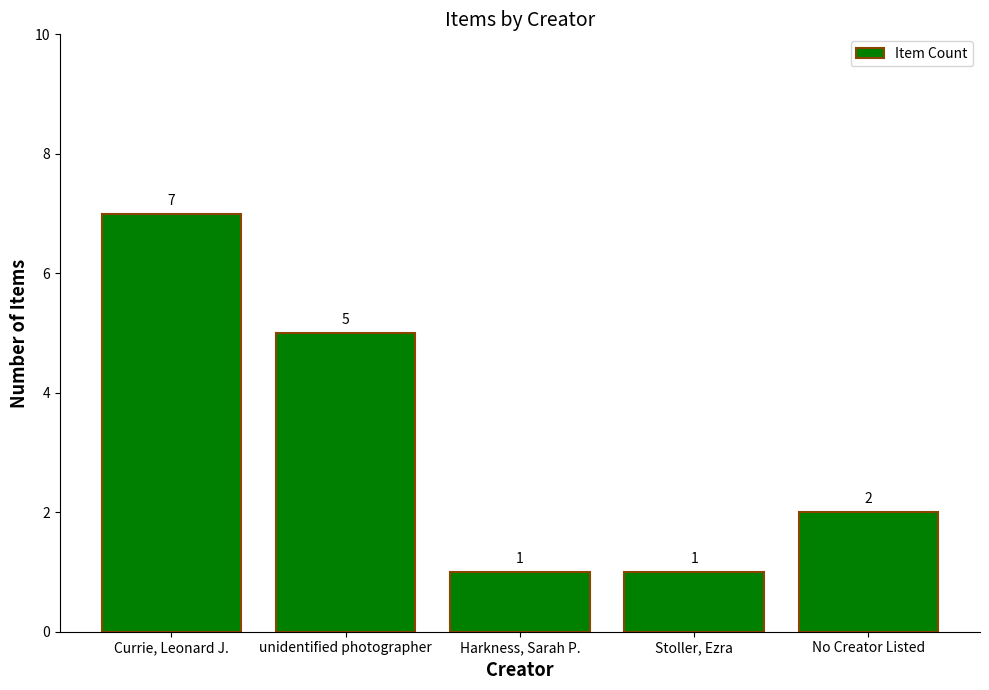

How many values are below 2?

2